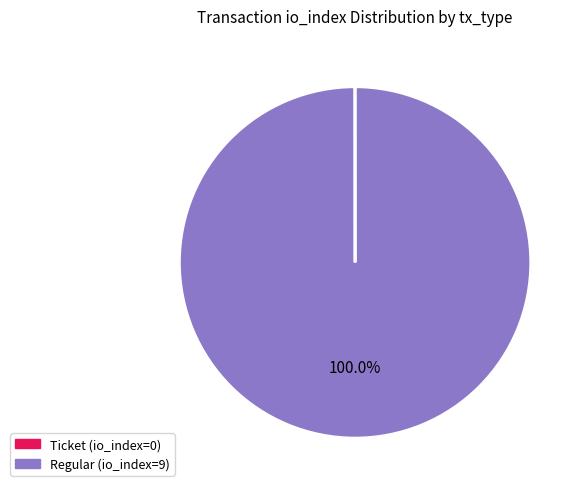

What is the largest slice in the pie chart?

Regular (io_index=9)